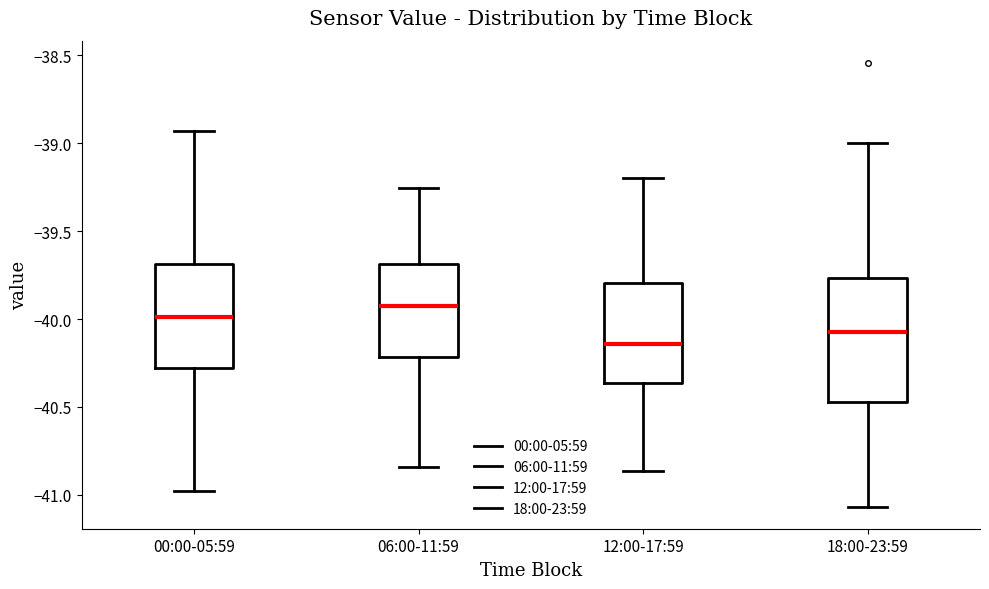

Where does the median line of the box for 00:00-05:59 sit on the y-axis? The values are not printed on the chart, so give them approximately, as read against the axis.

-40.00